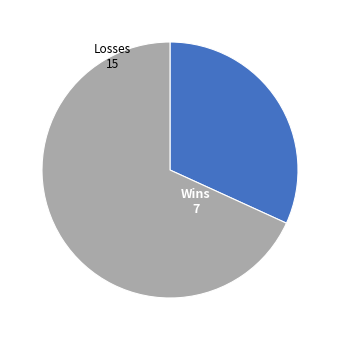

Is there any slice that represents more than half of the pie?

Yes